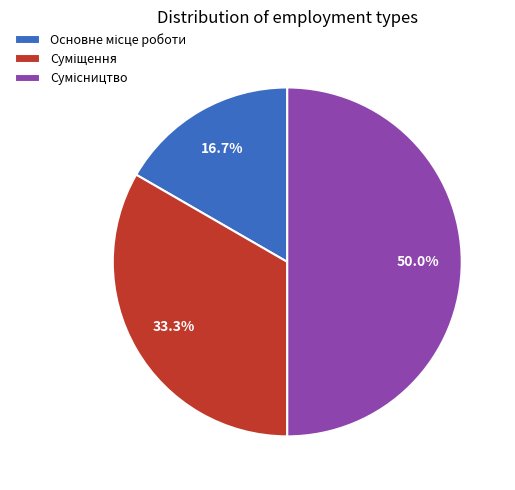

Which category has the biggest portion of the pie?

Сумісництво